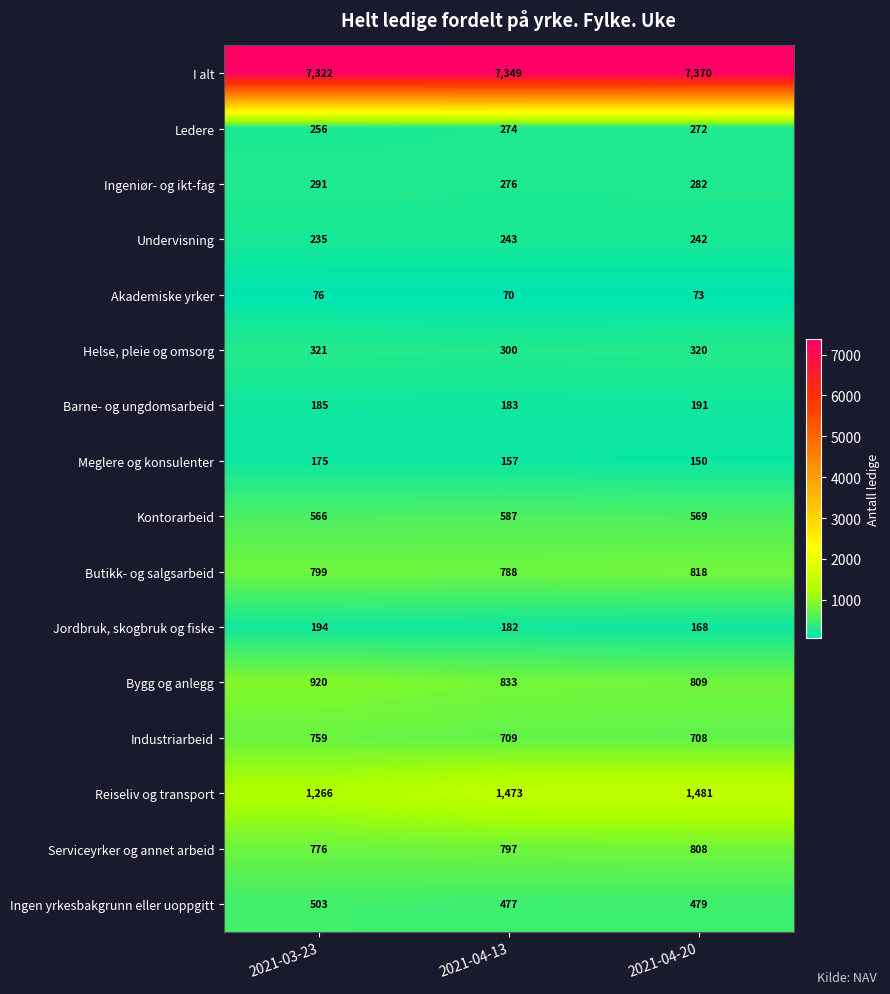

The value of Industriarbeid at 2021-03-23 is 759. True or false?

True